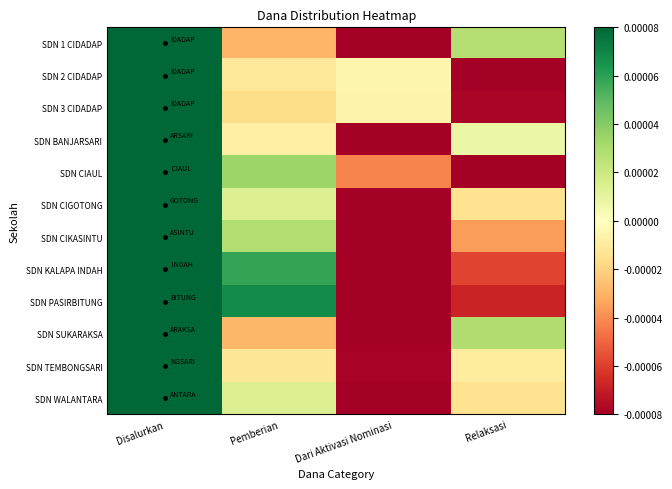

Which category has the lowest value across all series?

Dari Aktivasi Nominasi